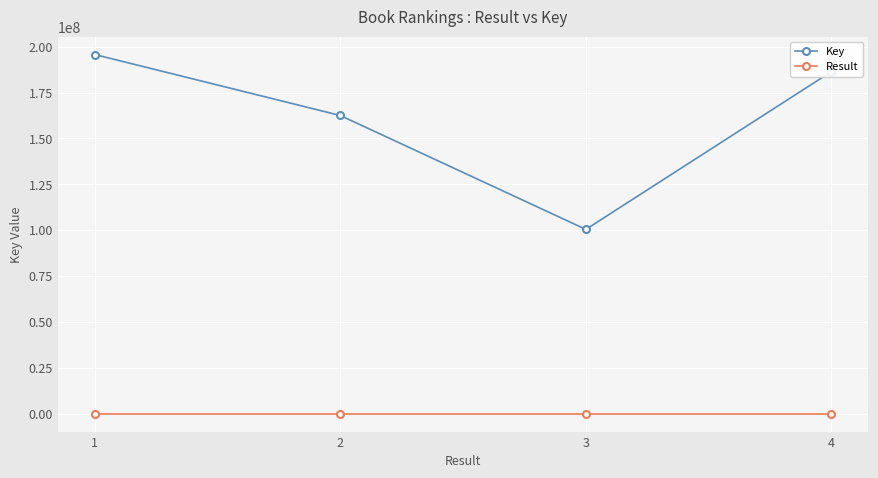

What is the average value of the Key series?

161254247